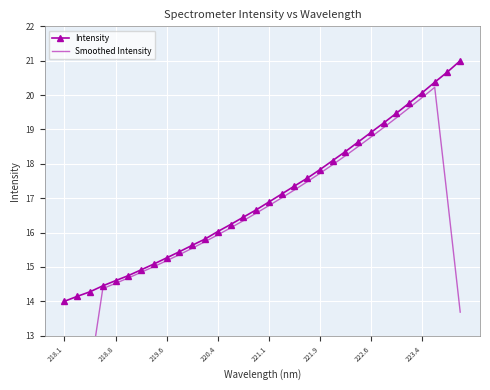

What is the highest value of the Intensity series?

21.0